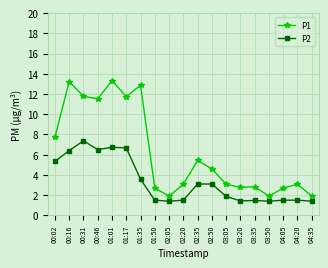

At which category does P2 reach its first local valley?

00:46